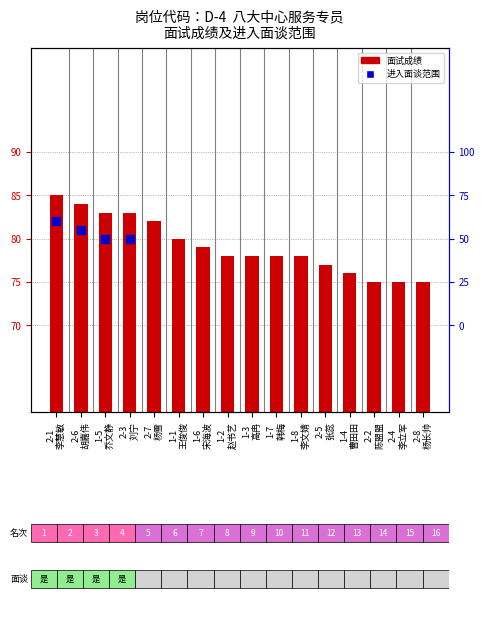

List the labels in order of value, largest first.

2-1
李慧敏, 2-6
胡嘉伟, 1-5
乔文静, 2-3
刘宁, 2-7
杨雪, 1-1
王俊俊, 1-6
宋海波, 1-2
赵书艺, 1-3
高冉, 1-7
韩梅, 1-8
李文婧, 2-5
张蕊, 1-4
曹田田, 2-2
陈盟盟, 2-4
李立军, 2-8
杨长帅